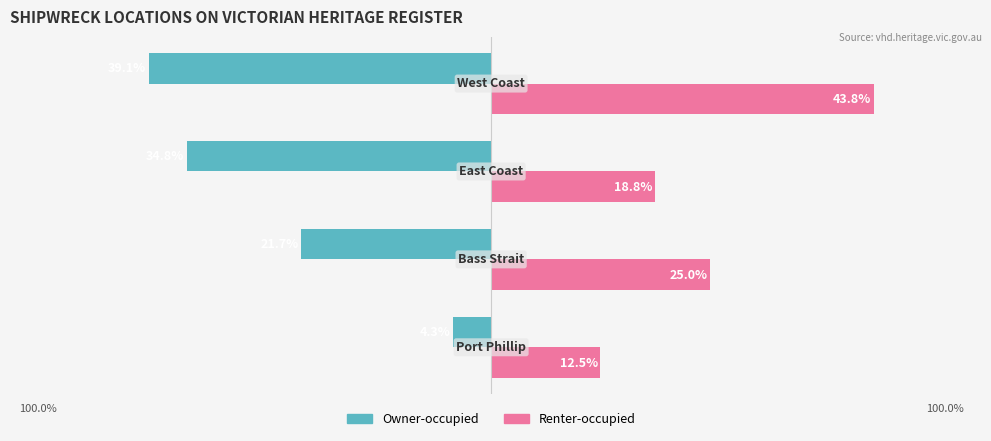

What are all the series names shown in the legend?

Owner-occupied, Renter-occupied